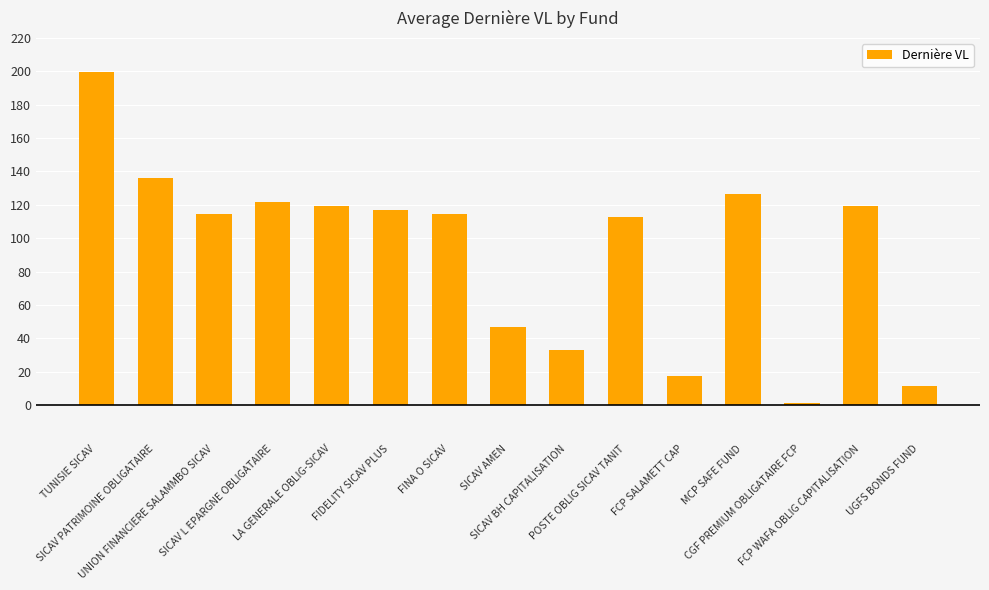

How many data points are less than 114?

6